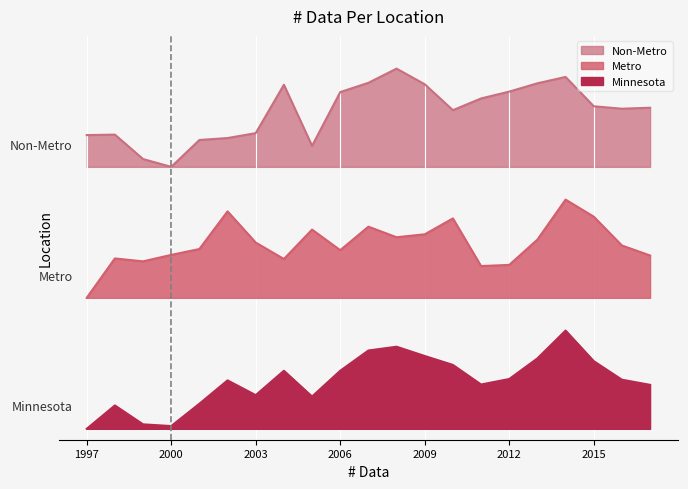

The Metro series shows 1200.0 at 1997. True or false?

True